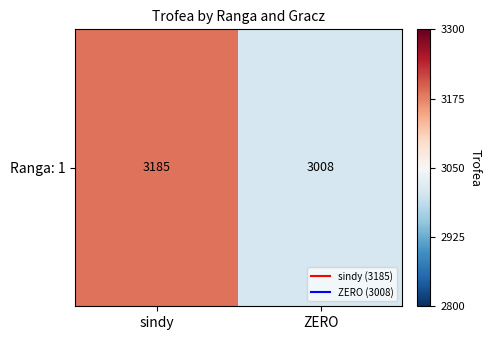

Rank the categories by value from highest to lowest.

sindy, ZERO